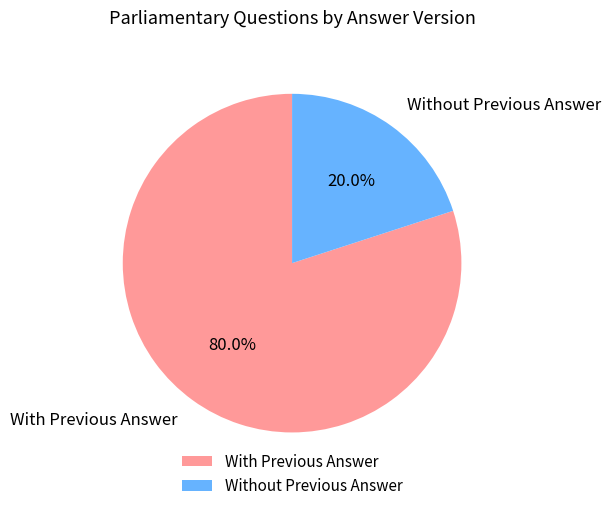

Approximately how many times larger is the value at With Previous Answer compared to Without Previous Answer?

4.0